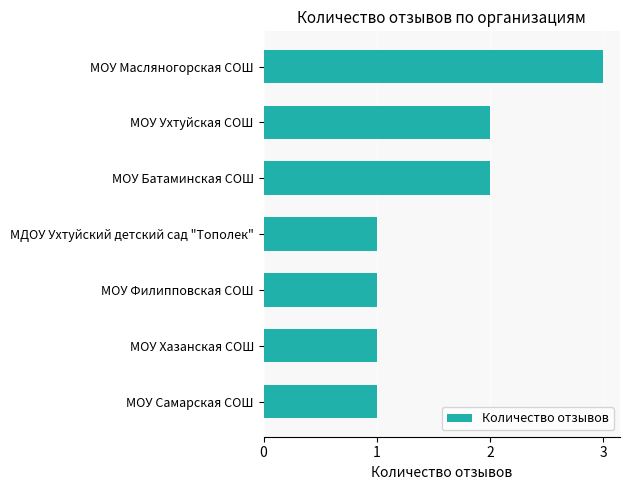

Which has a higher value, МОУ Ухтуйская СОШ or МОУ Масляногорская СОШ?

МОУ Масляногорская СОШ